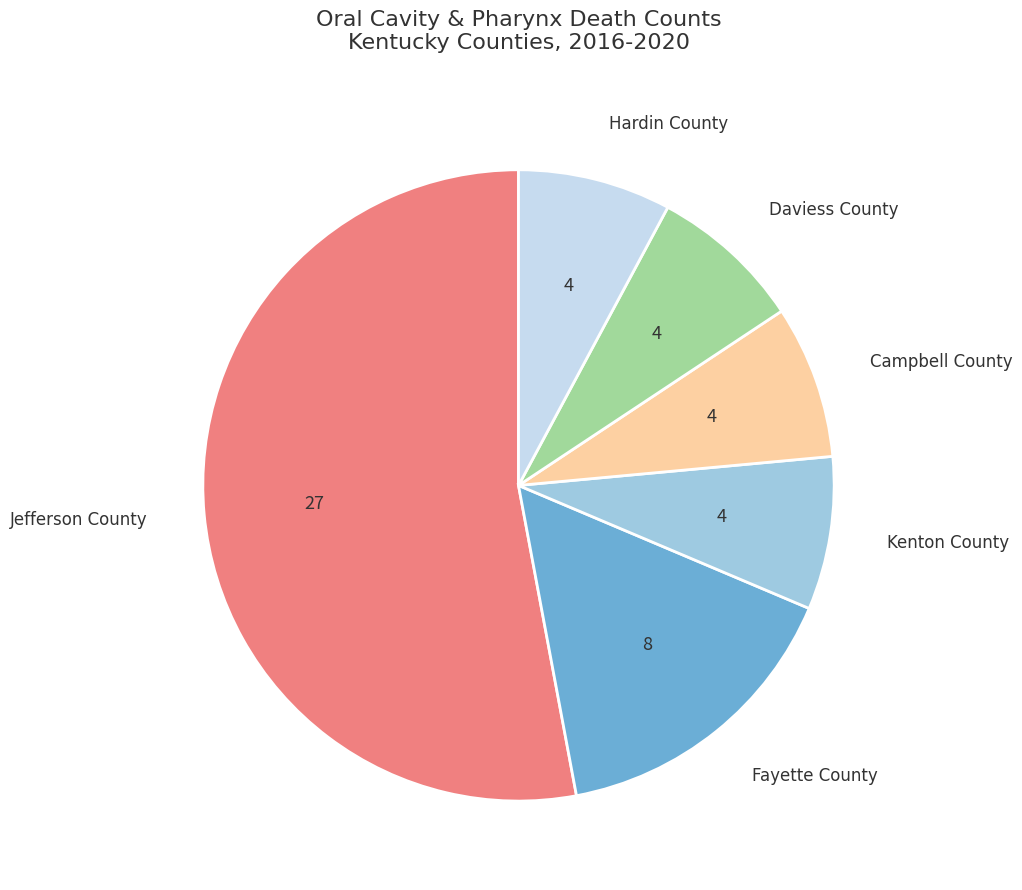

Is there any slice that represents more than half of the pie?

Yes